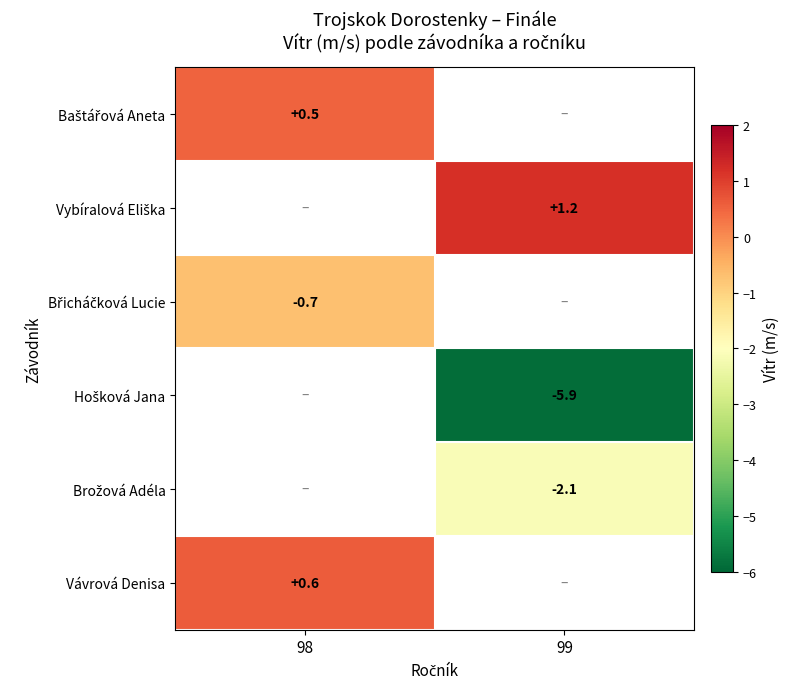

Is the value of Brožová Adéla at 99 greater than the value of Hošková Jana at 98?

No